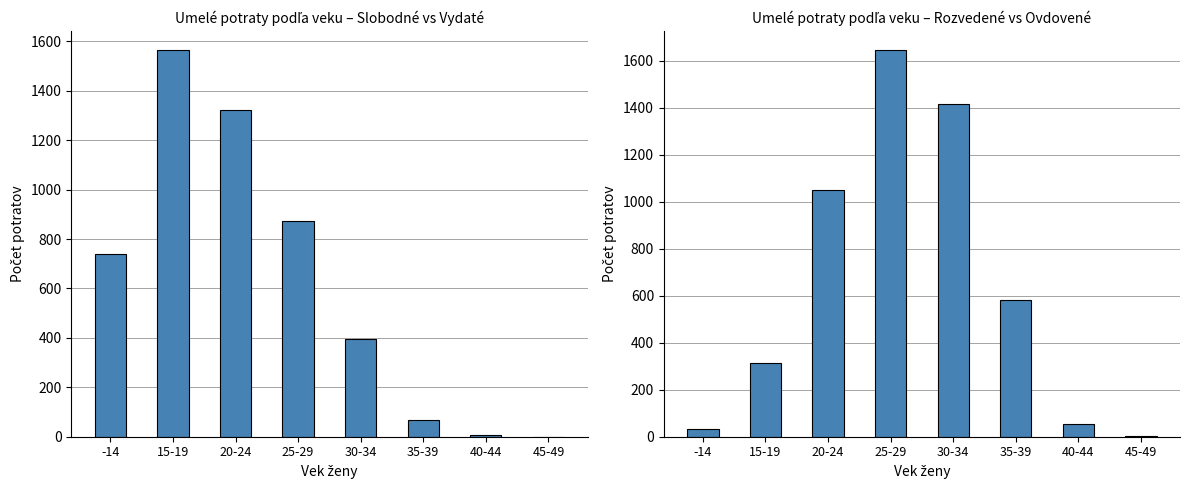

True or false: Slobodné has a value of 395 at 30-34.

True